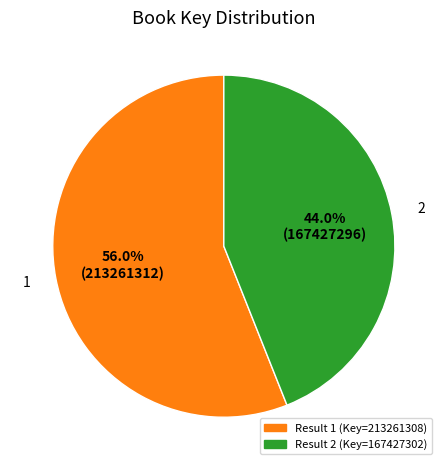

True or false: 2 accounts for 44% of the total.

True